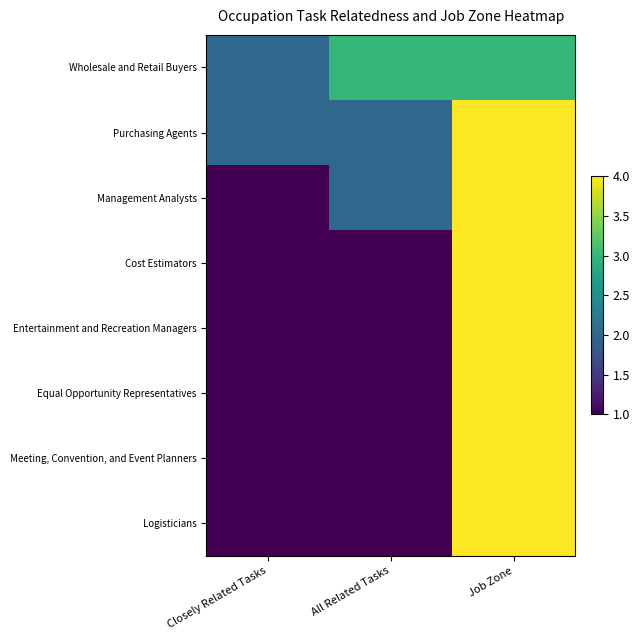

At which category is the sum across all series the highest?

Job Zone